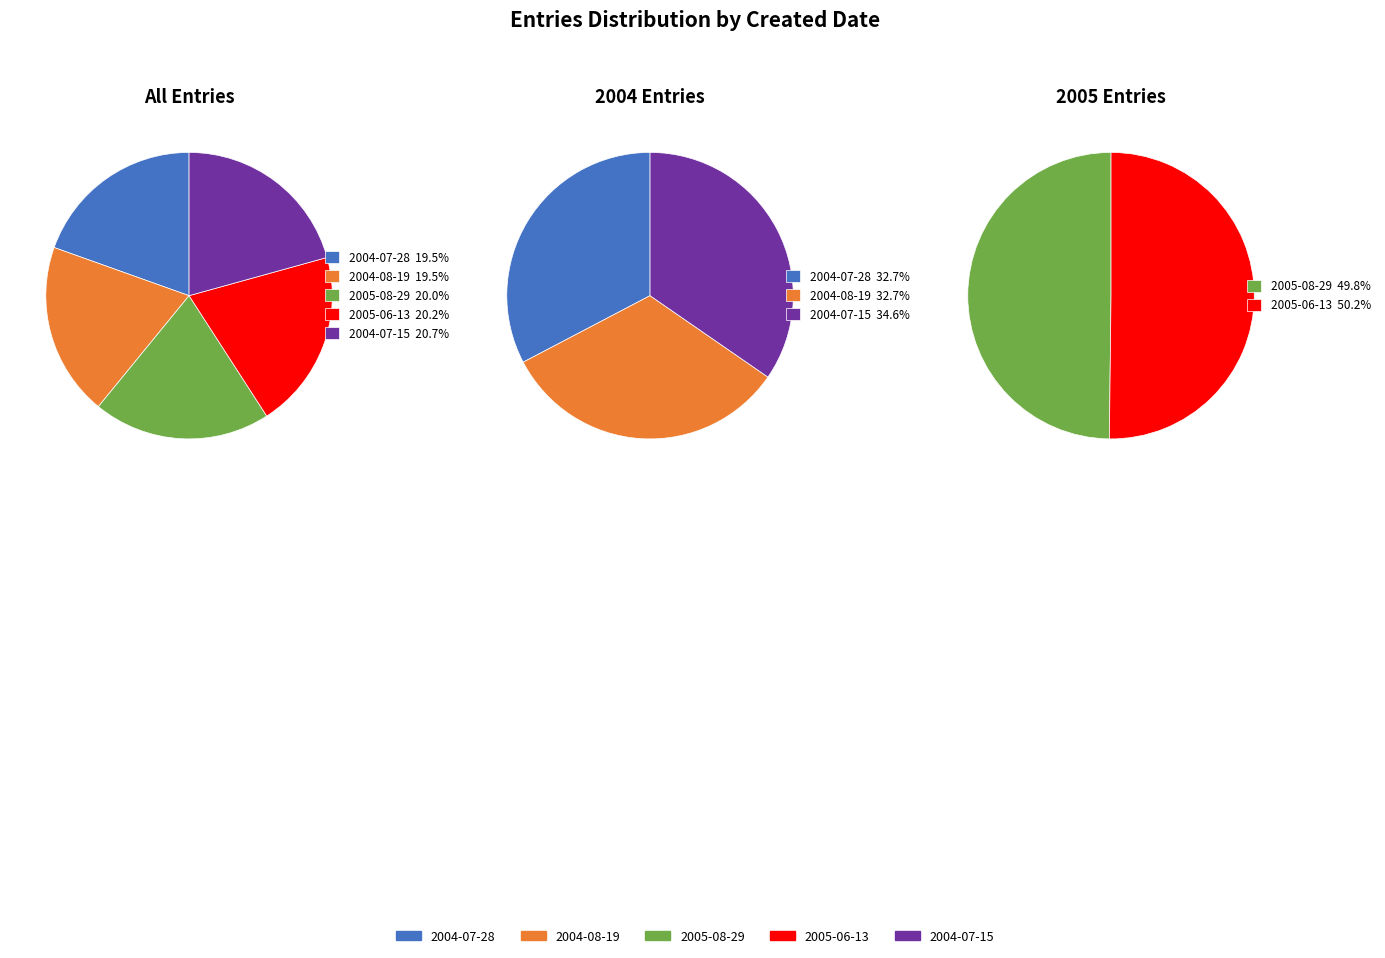

Is the sum of 2004-08-19 and 2004-07-28 greater than half?

No